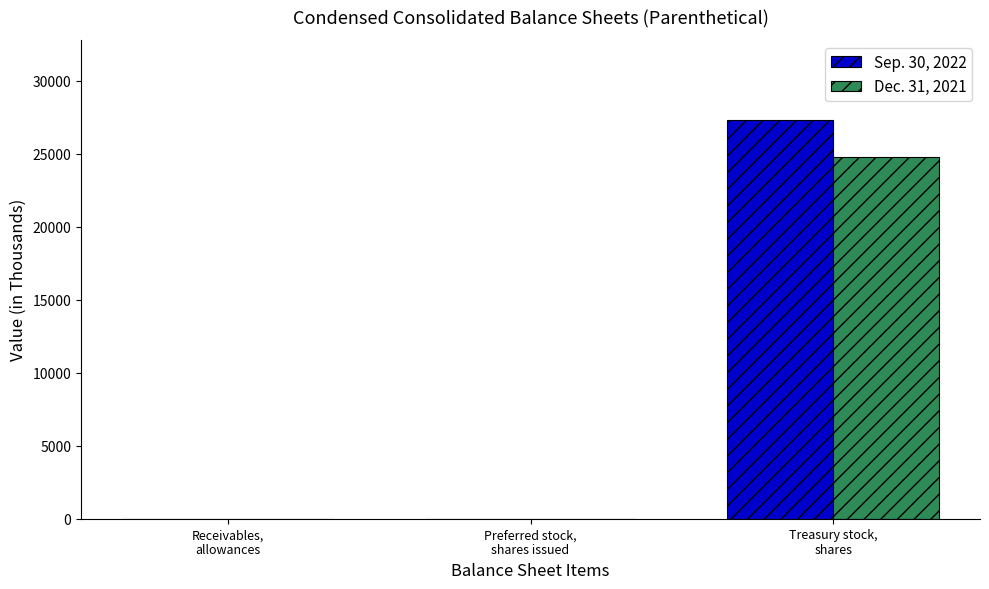

What is the greatest value displayed?

27323.7